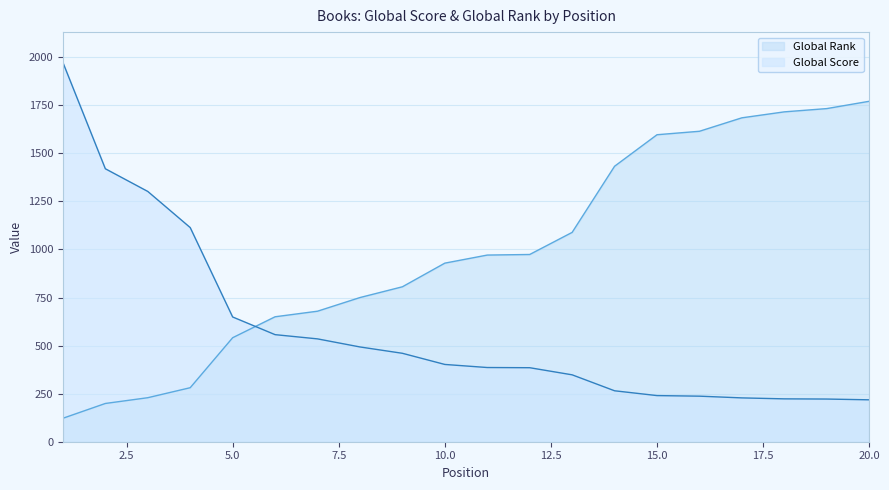

Read the Global Rank value at 4, to the nearest 100.

300